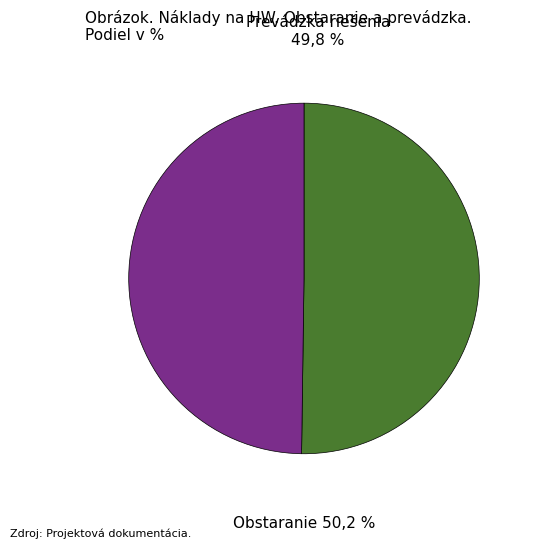

What is the largest slice in the pie chart?

Obstaranie